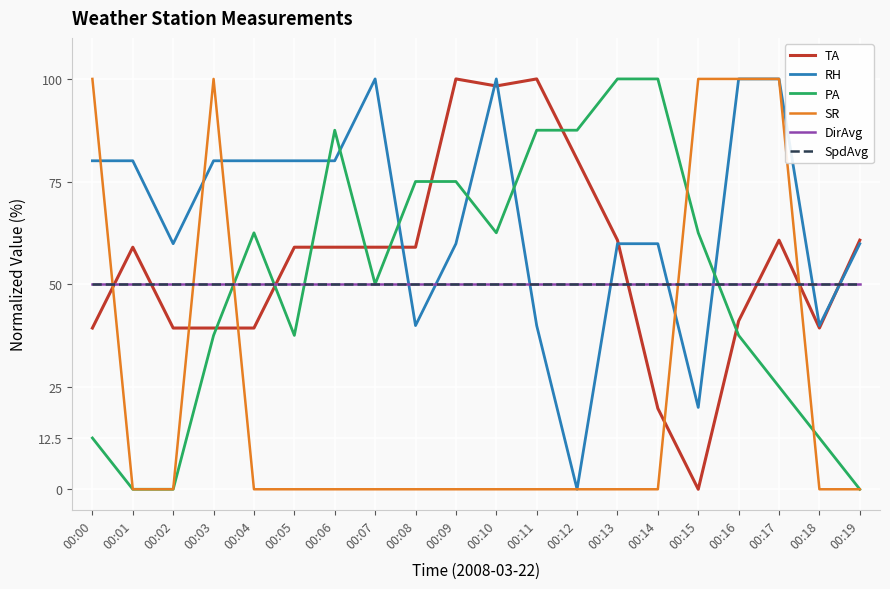

Does the chart display data point markers on the line(s)?

No